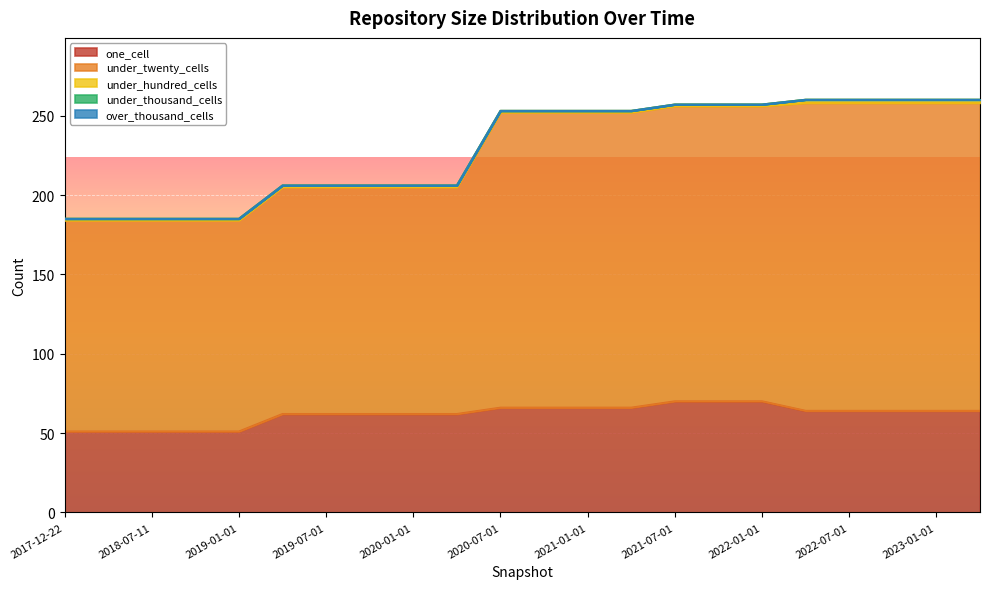

Where is under_twenty_cells nearest to the value 163?

2019-04-06